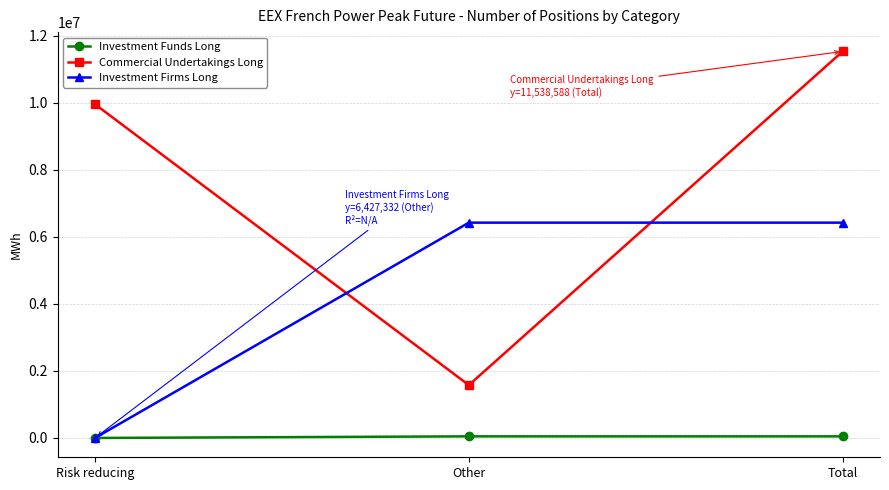

Rank the series by their maximum value, from lowest to highest.

Investment Funds Long, Investment Firms Long, Commercial Undertakings Long